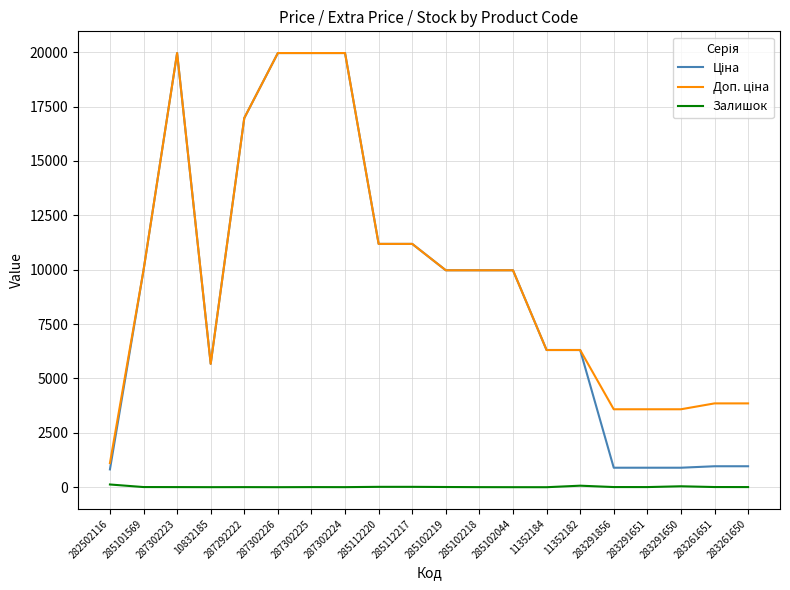

Is it true that Залишок equals 5.0 at 287302223?

True